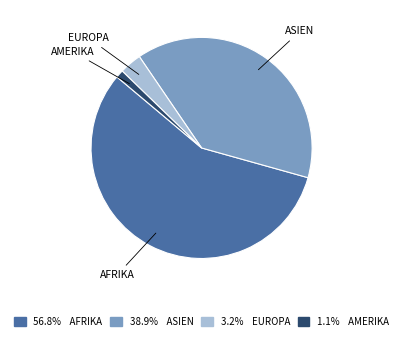

What is the smallest slice in the pie chart?

Amerika